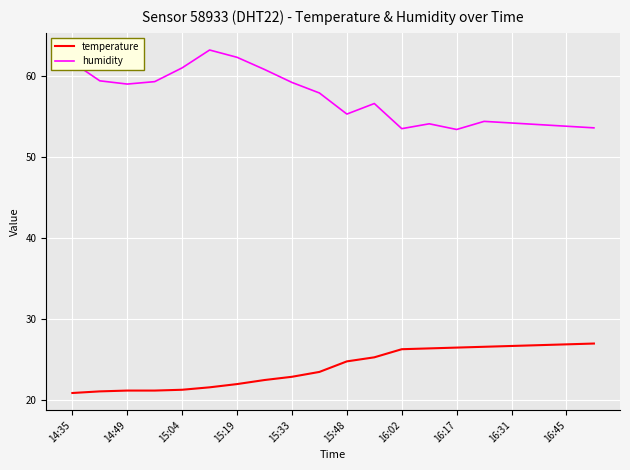

Which series has the widest spread of values?

humidity